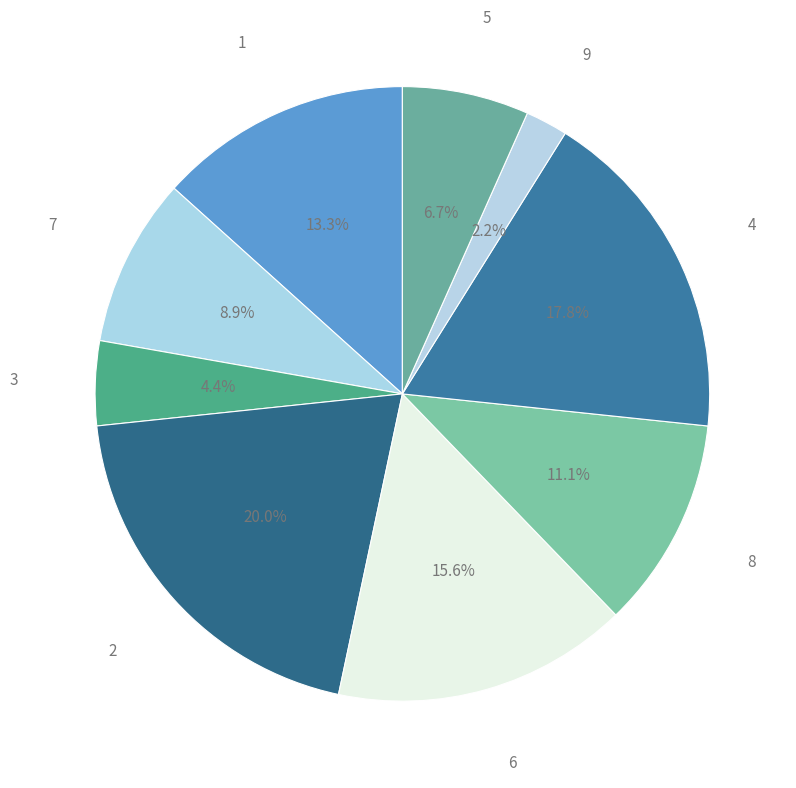

True or false: 8 accounts for 26% of the total.

False